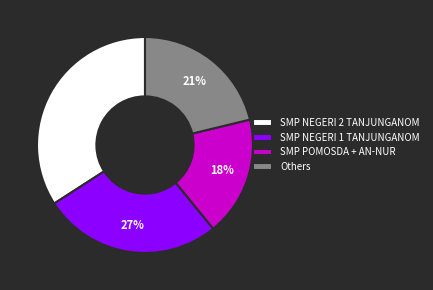

Between SMP NEGERI 2 TANJUNGANOM and Others, which is larger?

SMP NEGERI 2 TANJUNGANOM